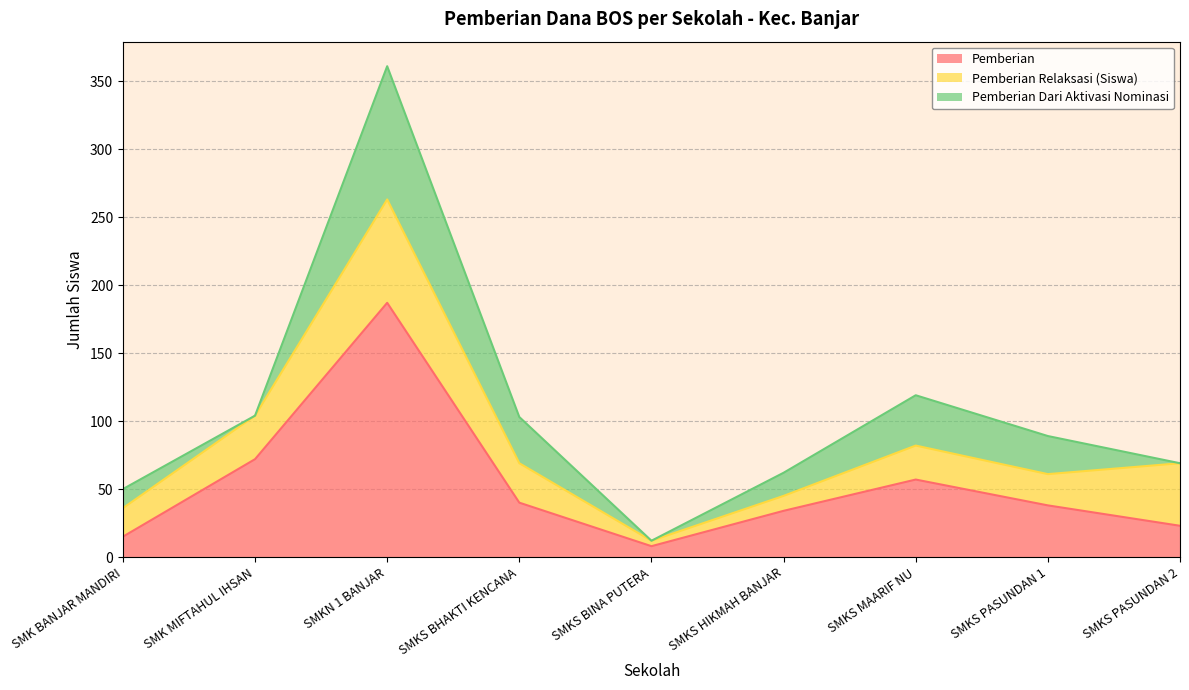

After their last crossing, which series has the higher values: Pemberian Relaksasi (Siswa) or Pemberian Dari Aktivasi Nominasi?

Pemberian Relaksasi (Siswa)